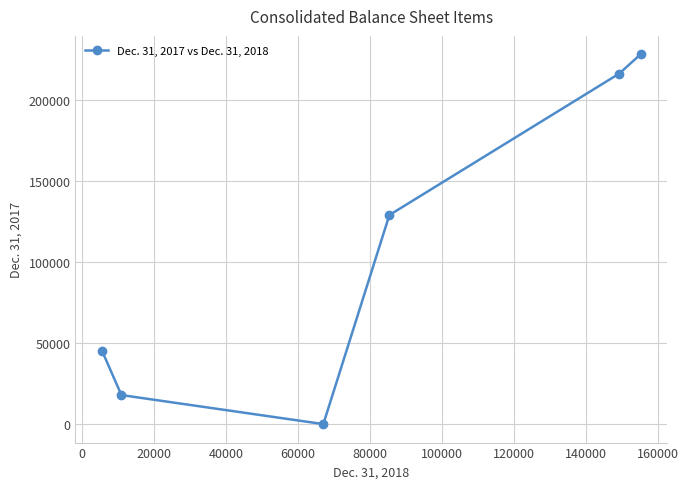

How many interior local valleys (lower than both neighbors) does the data have?

1